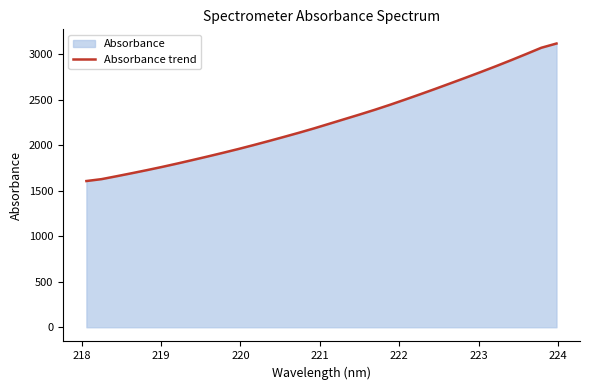

True or false: there are more than 2 points higher than both neighbors.

False